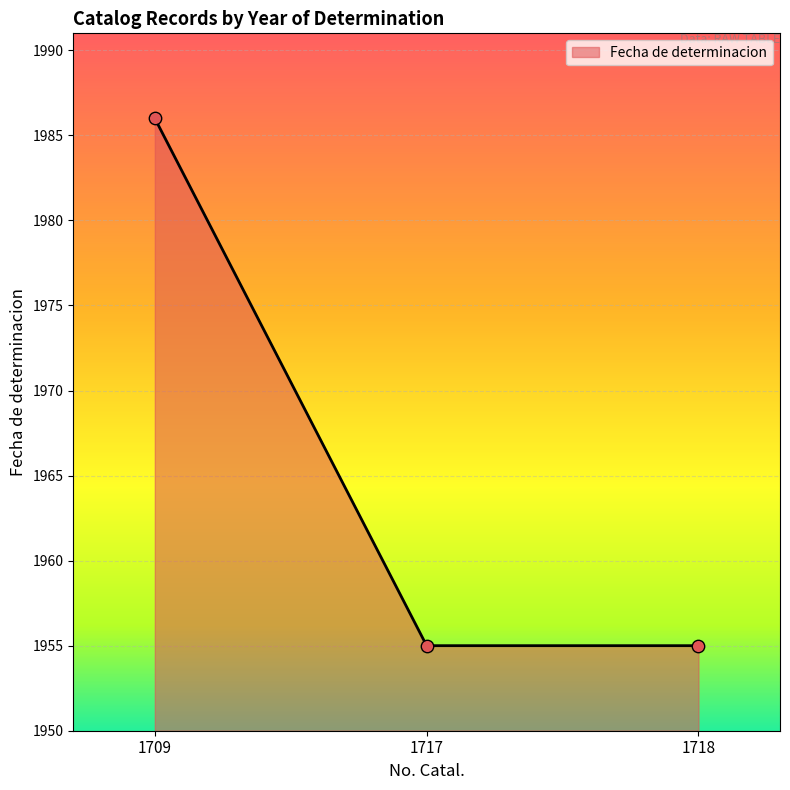

What is the change in value from 1709 to 1717?

-31